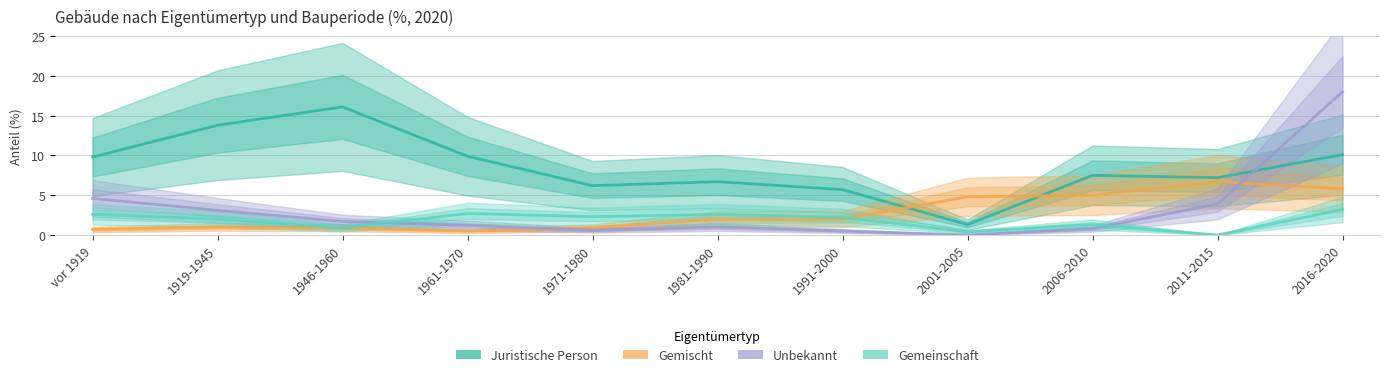

True or false: Gemeinschaft and Unbekannt cross at least once.

True